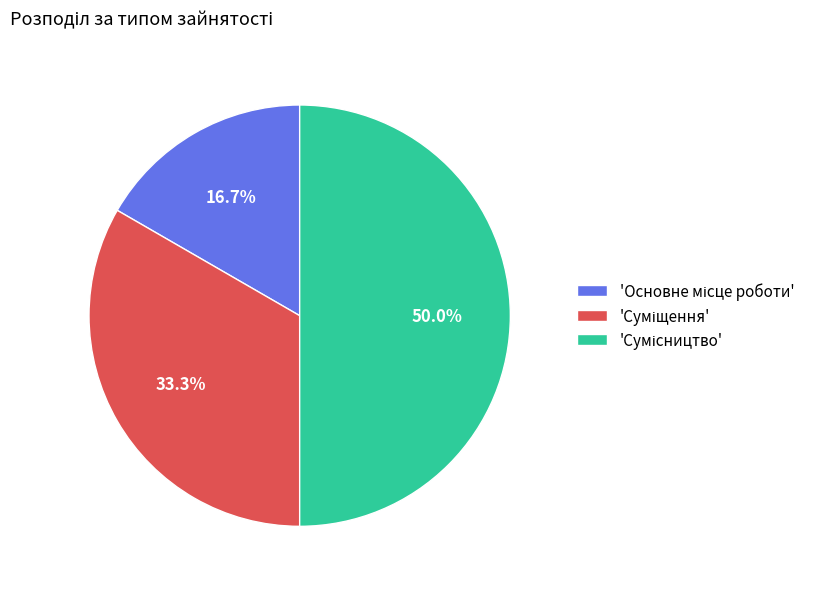

How many slices are in this pie chart?

3